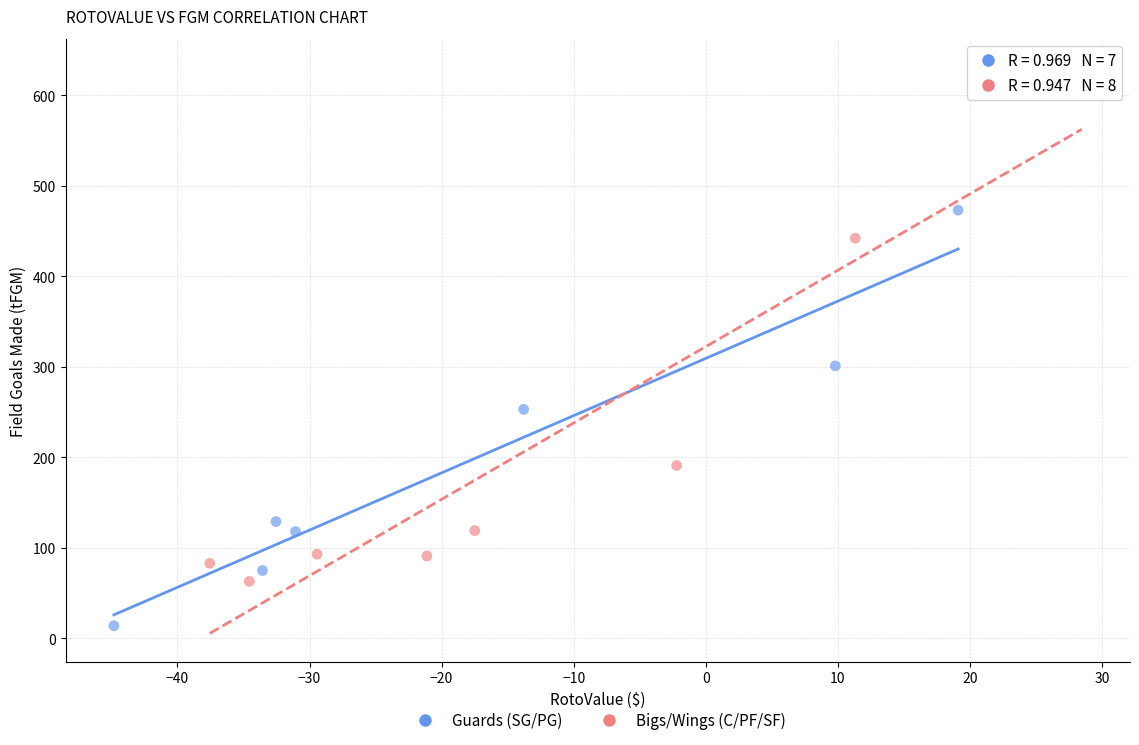

Which series has the widest spread of Y values?

Bigs/Wings (C/PF/SF)